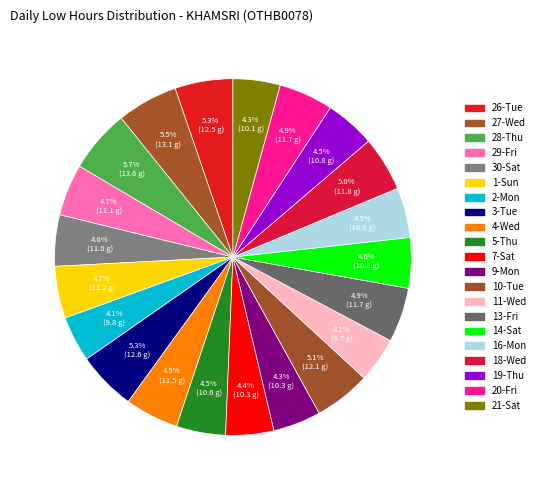

To the nearest percent, what is the combined percentage of 9-Mon and 29-Fri?

9%